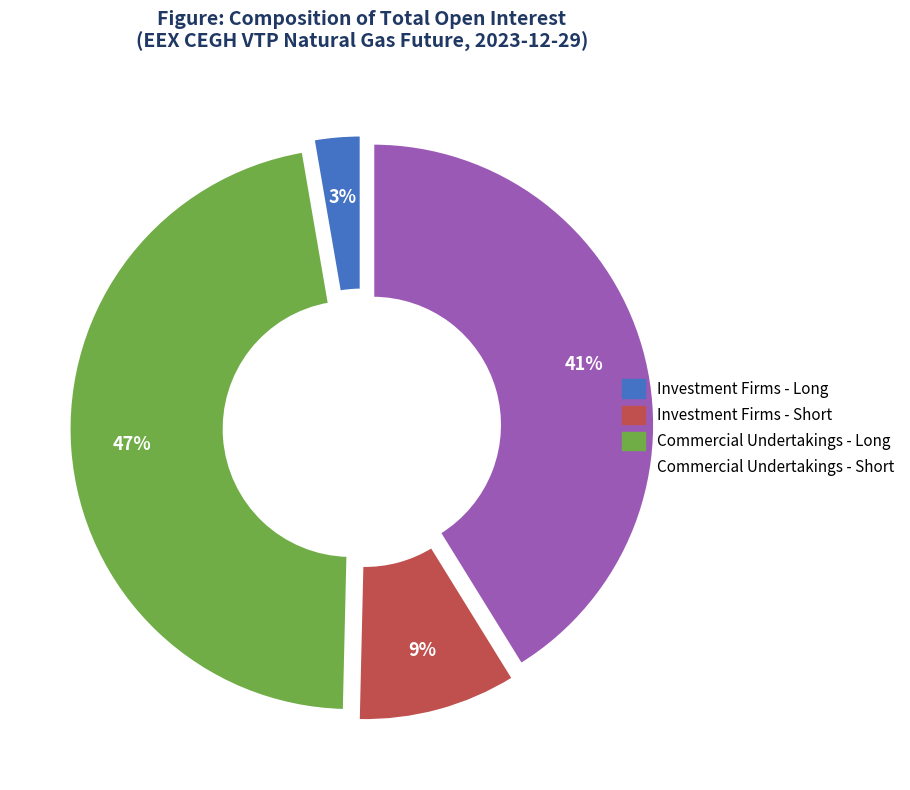

Does any single category account for the majority?

No